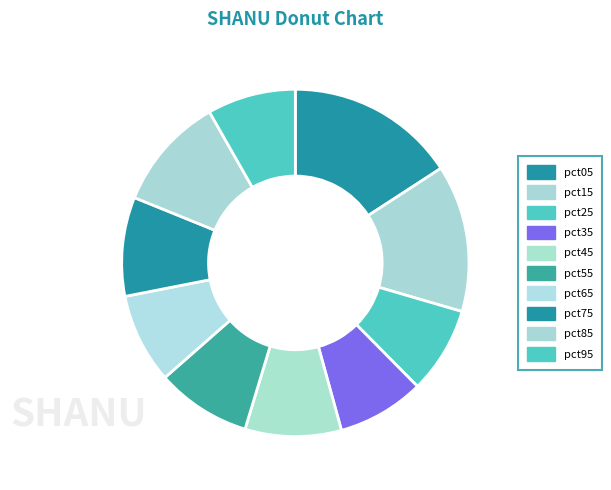

What percentage do pct95 and pct35 together represent?

16.4%